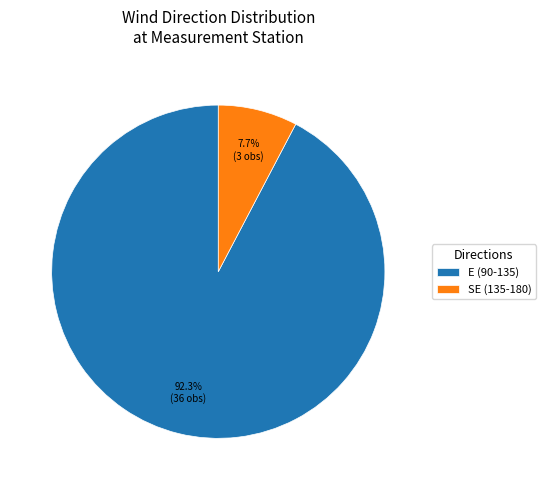

Rank the categories by value from lowest to highest.

SE (135-180), E (90-135)